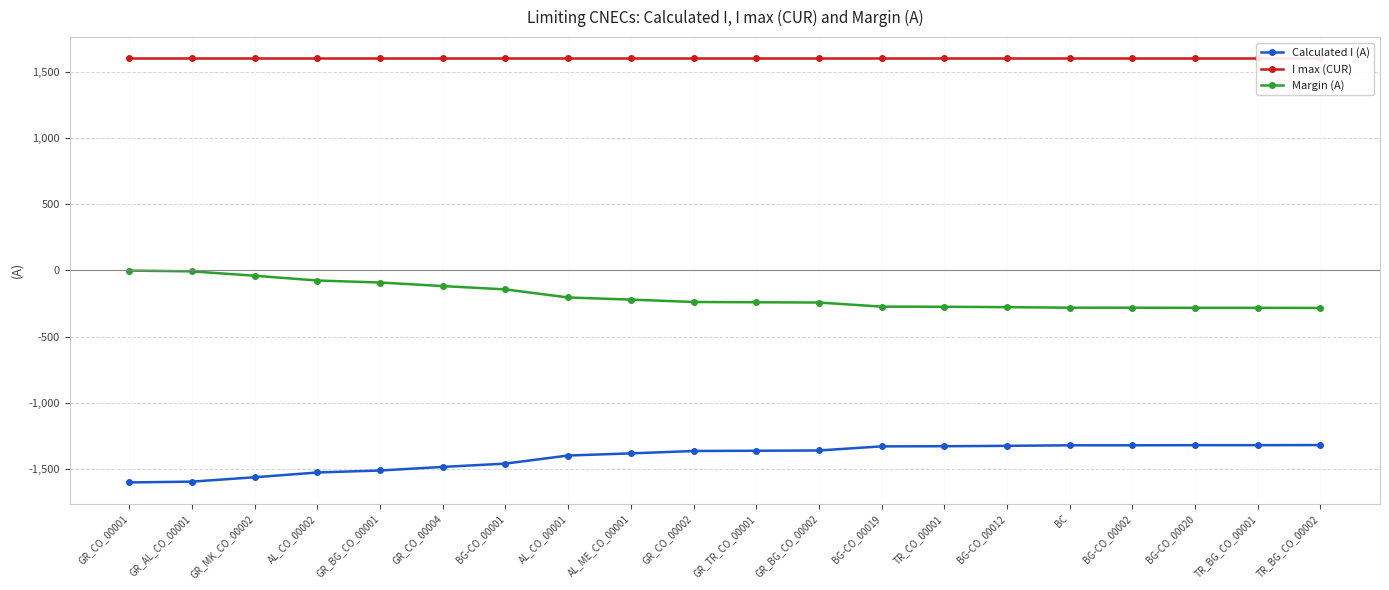

True or false: Calculated I (A) has more than 1 points higher than both neighbors.

False